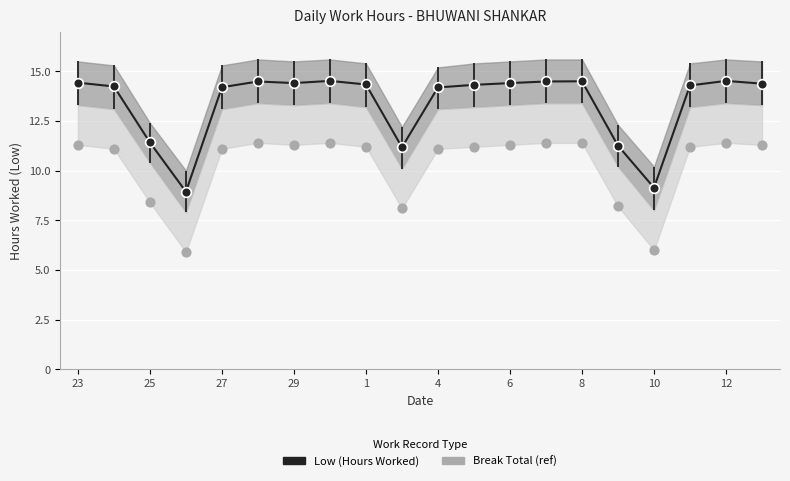

Is the value of Break Total (ref) at 8 greater than the value of Low (Hours Worked) at 25?

No